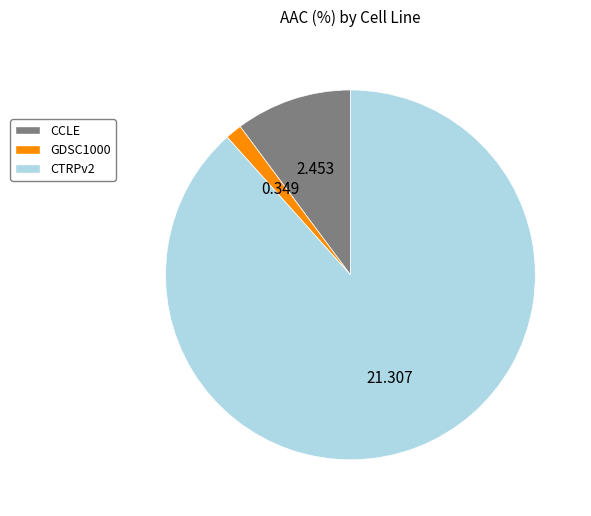

Which slice is the smallest?

GDSC1000